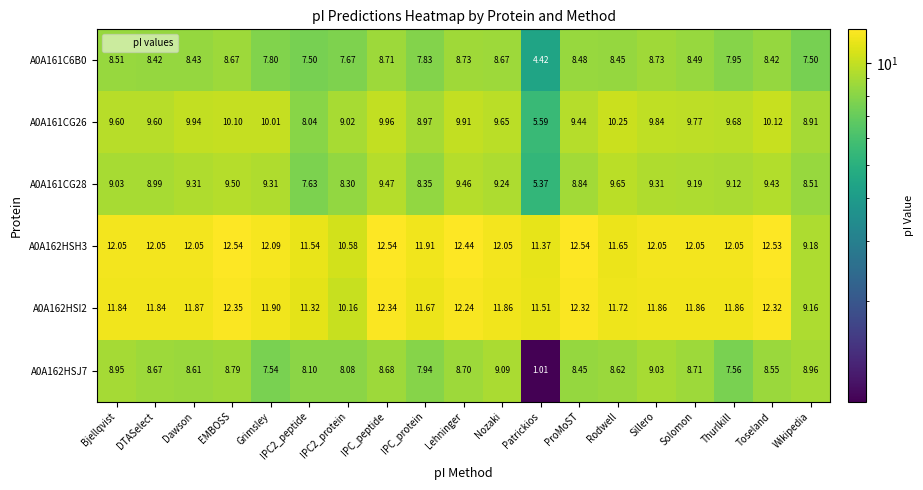

Which label corresponds to the smallest value in the chart?

Patrickios